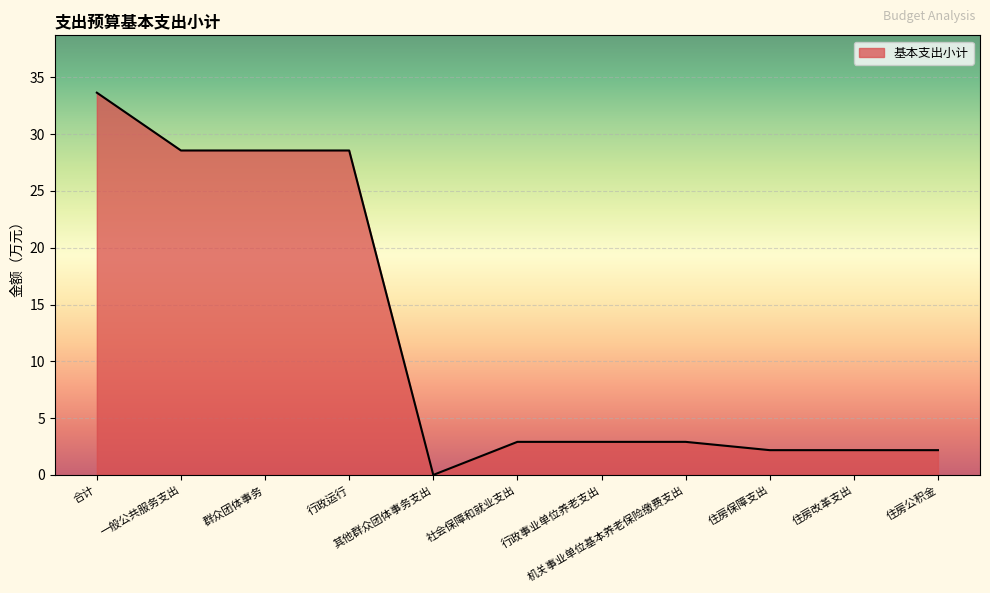

Is it true that the value at 一般公共服务支出 is 28.6?

True